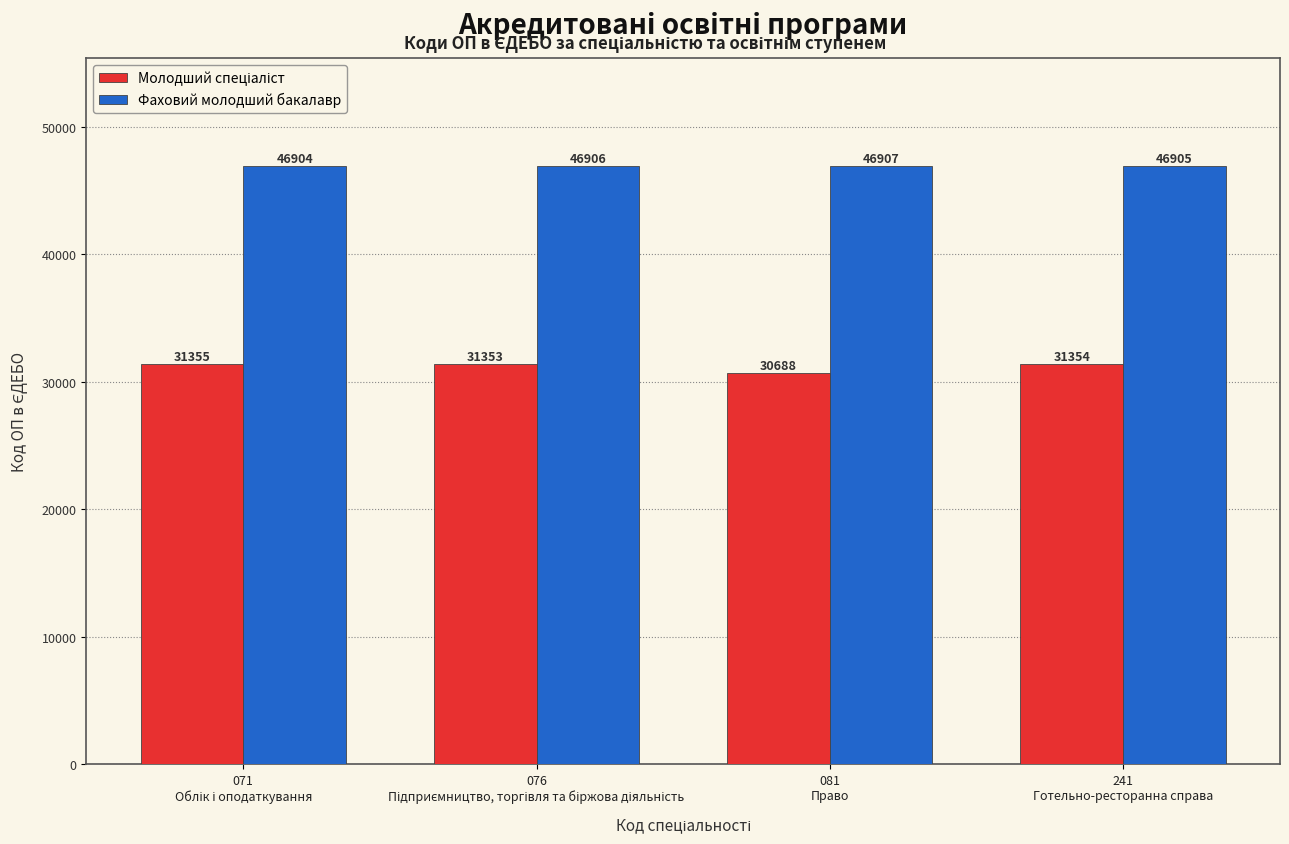

What is the average value of the Фаховий молодший бакалавр series?

46906